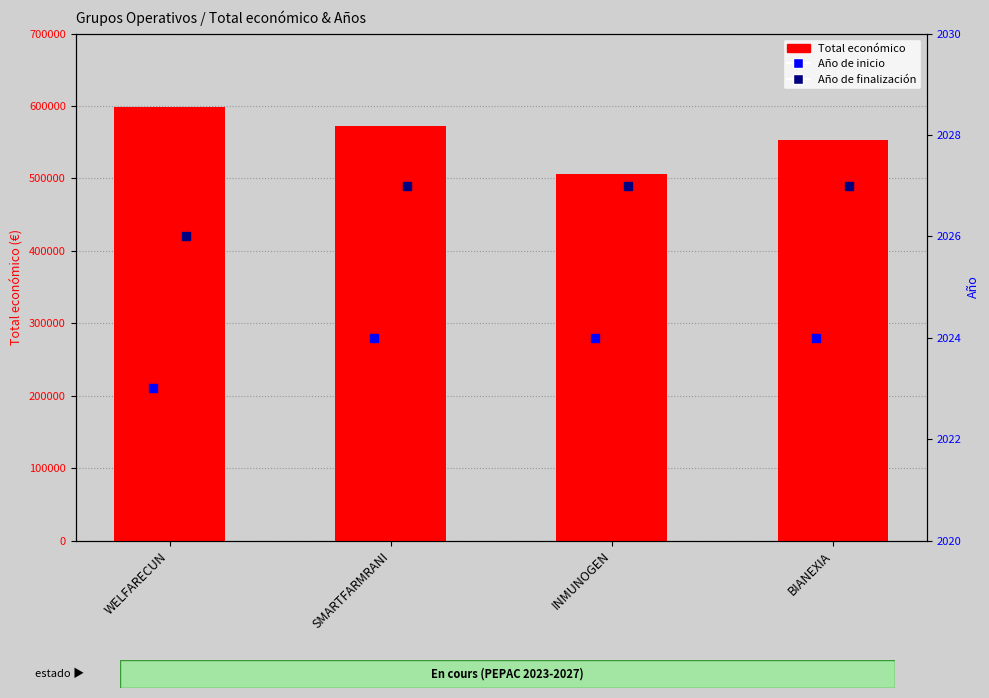

At how many categories does at least one series exceed 441225?

4